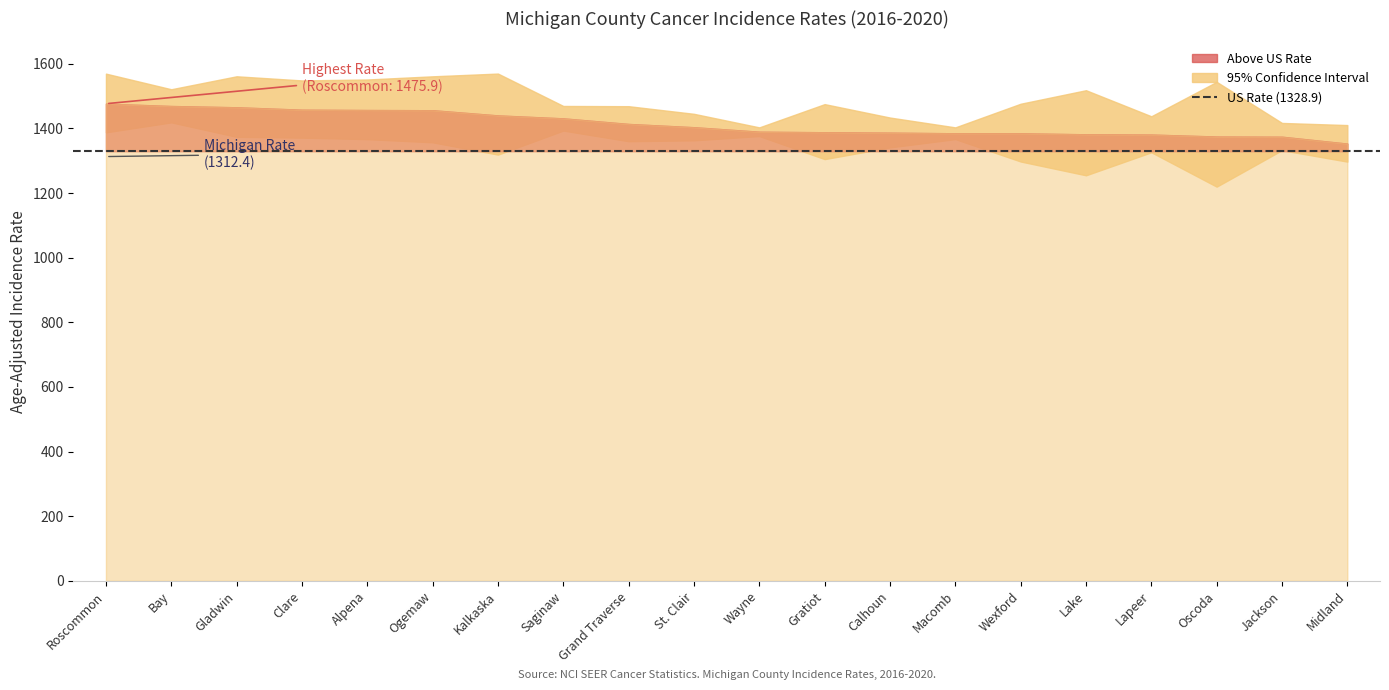

True or false: Upper 95% CI has more than 1 points higher than both neighbors.

True